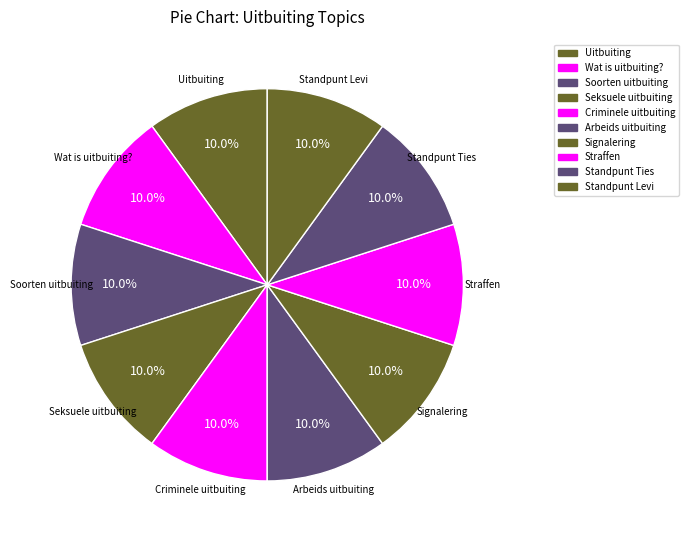

Do Uitbuiting and Seksuele uitbuiting together represent more than half of the pie?

No